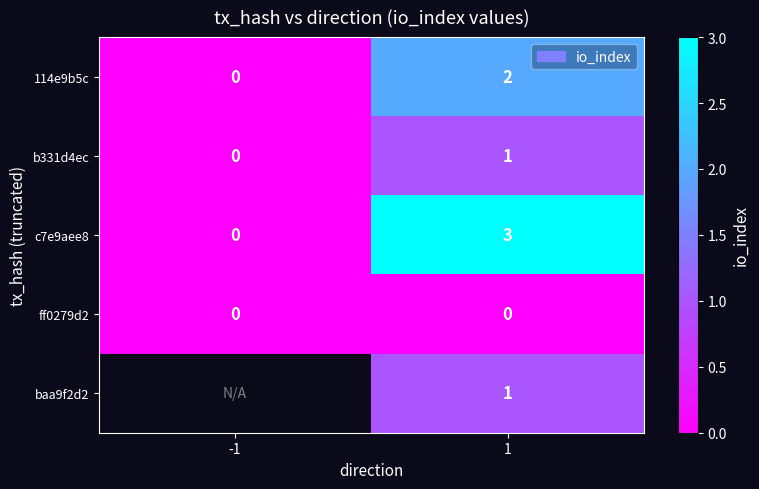

What is the difference between the c7e9aee8 values at 1 and -1?

3